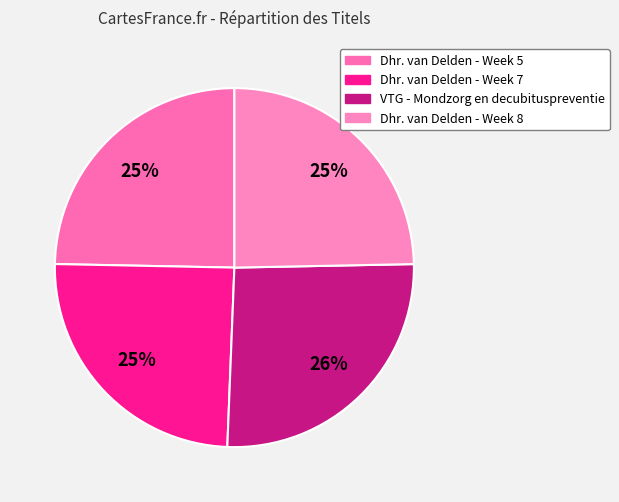

The Dhr. van Delden - Week 5 slice represents 12% of the pie. True or false?

False